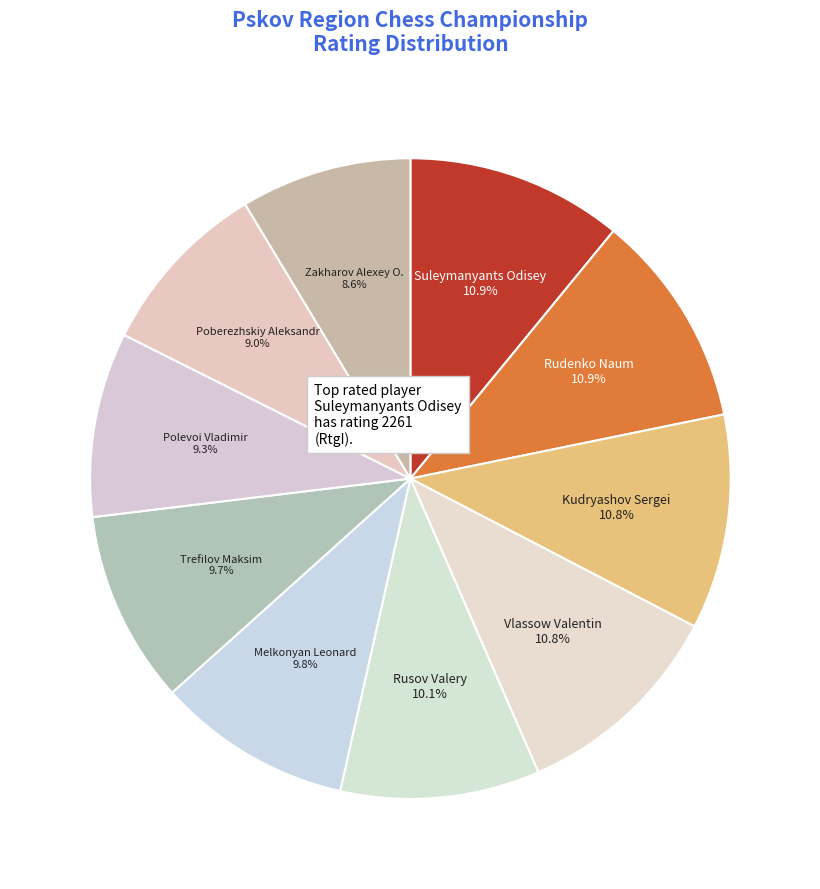

Approximately how many times larger is the value at Polevoi Vladimir compared to Rusov Valery?

0.9